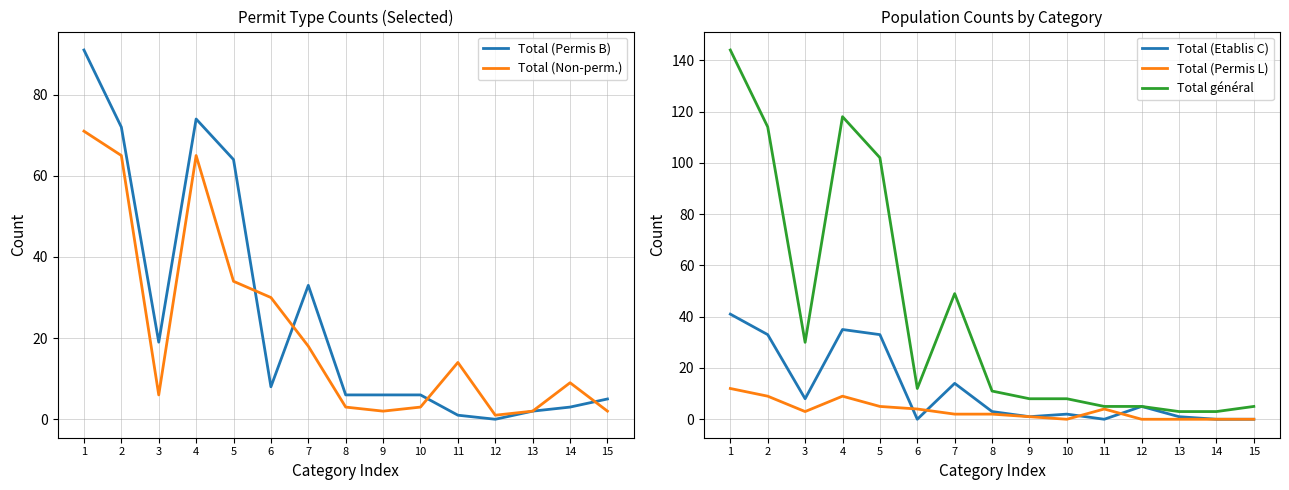

Between which two adjacent categories do Total (Non-perm.) and Total général first intersect?

5 and 6